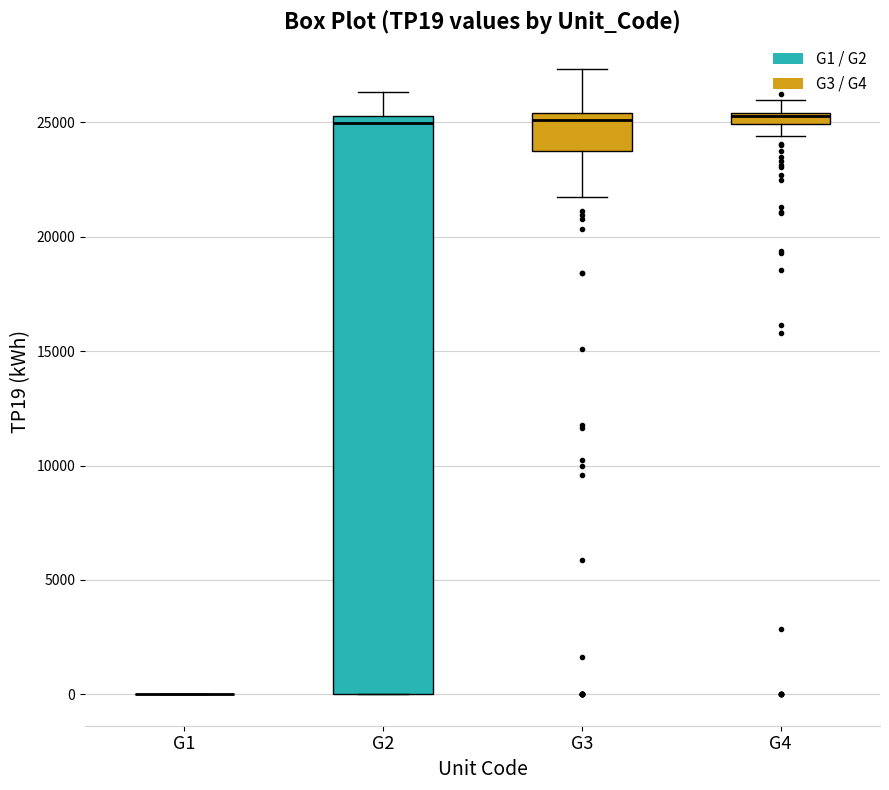

Where is the upper edge of the box for G2 on the y-axis? The values are not printed on the chart, so give them approximately, as read against the axis.

25500